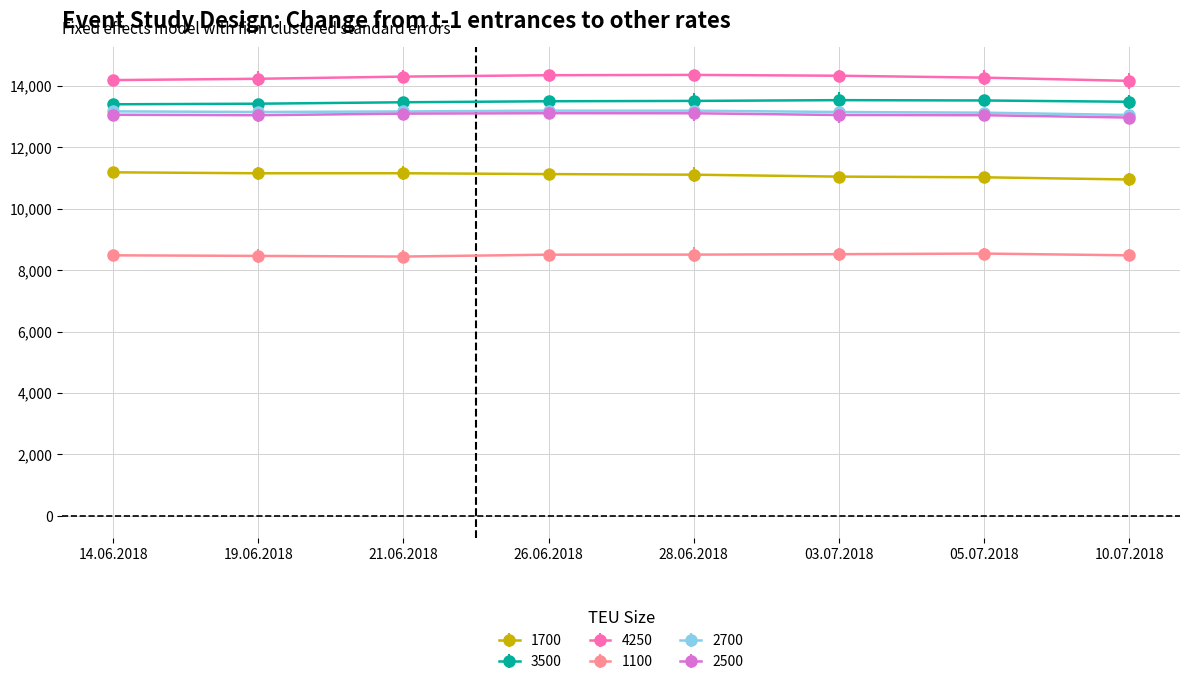

Which has a higher value, 19.06.2018 or 26.06.2018?

19.06.2018